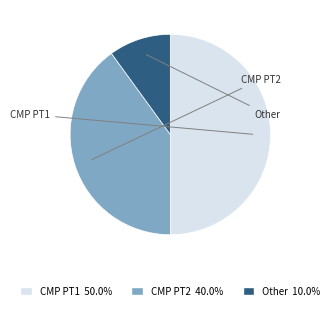

Which slice is the largest?

CMP PT1